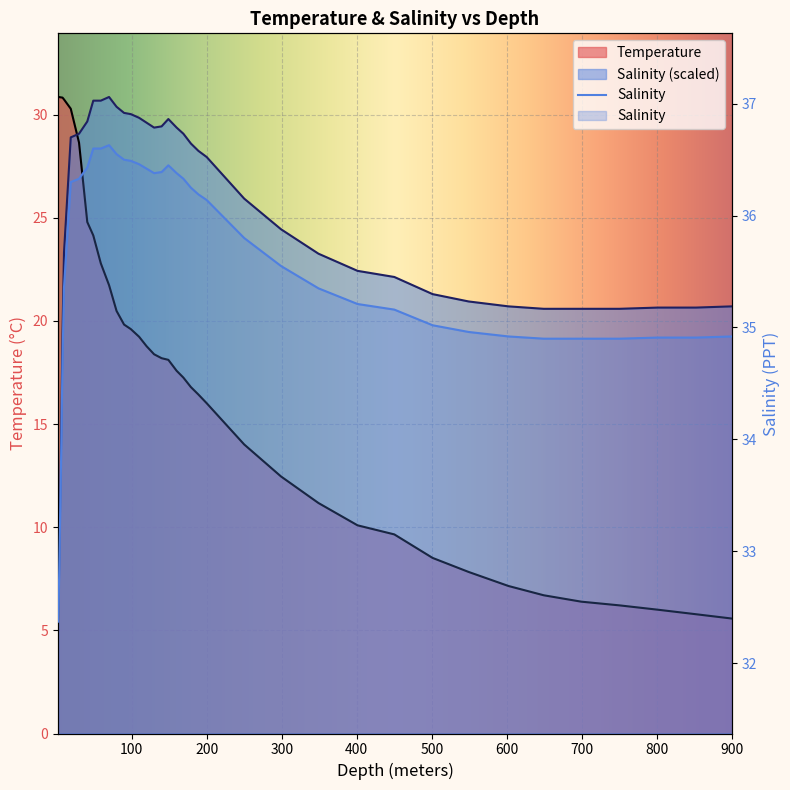

What is the label of the 35th point from the left?

750.0